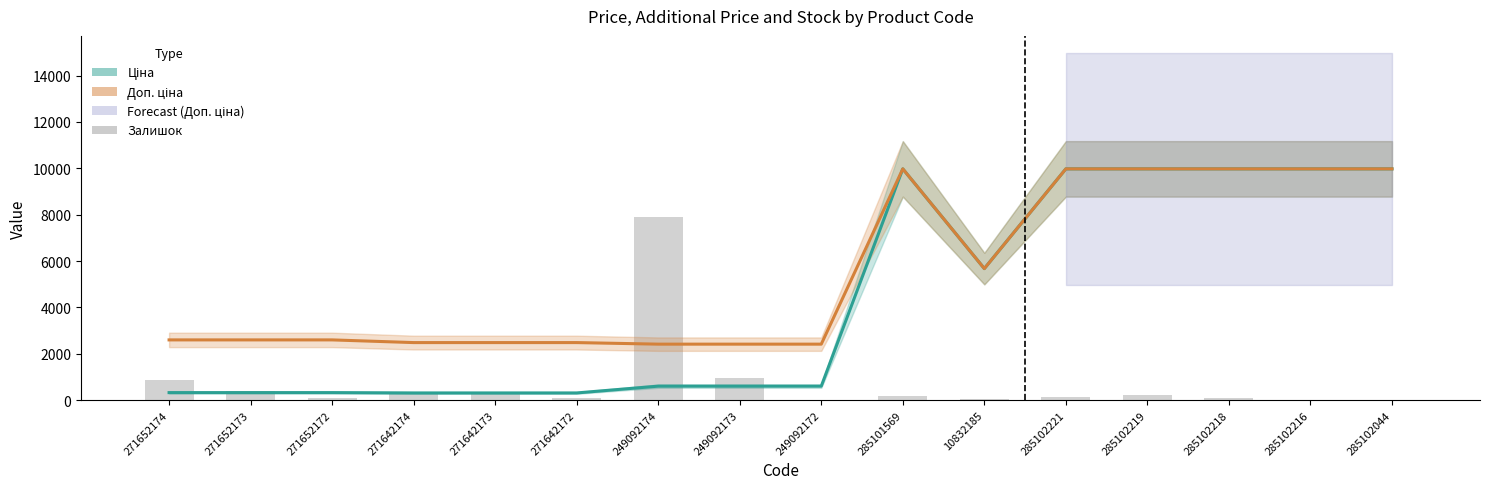

What is the difference between the second highest and second lowest values?

950